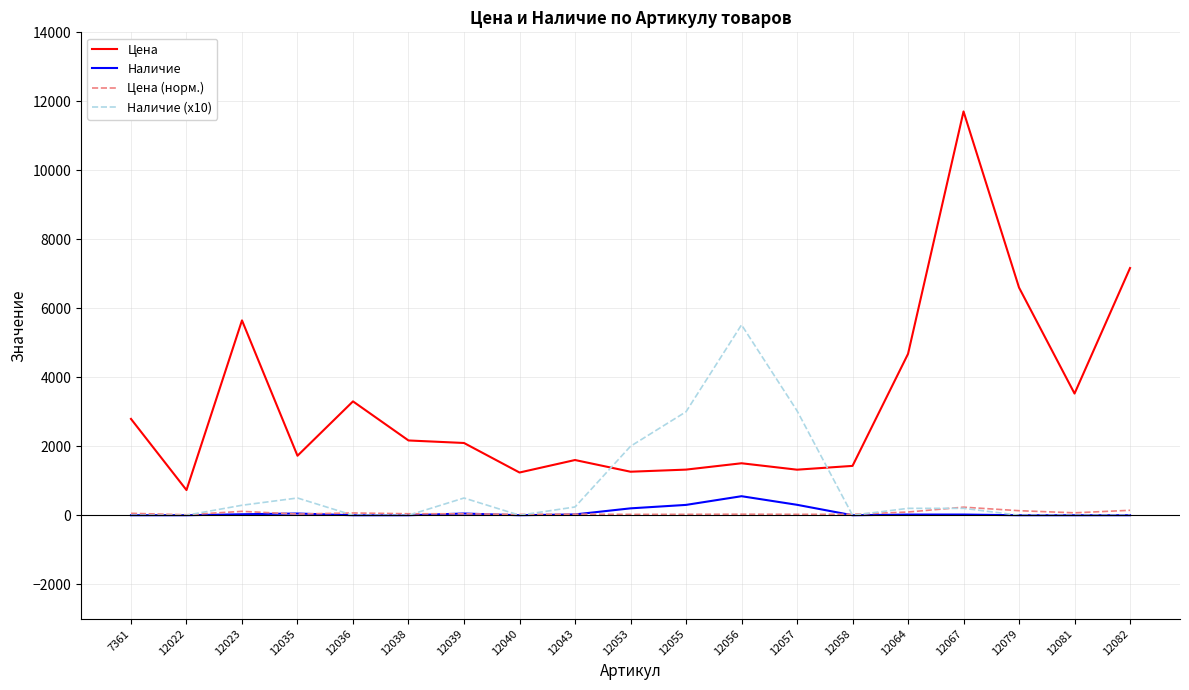

Is the value of Наличие (х10) at 12043 greater than the value of Цена at 12055?

No